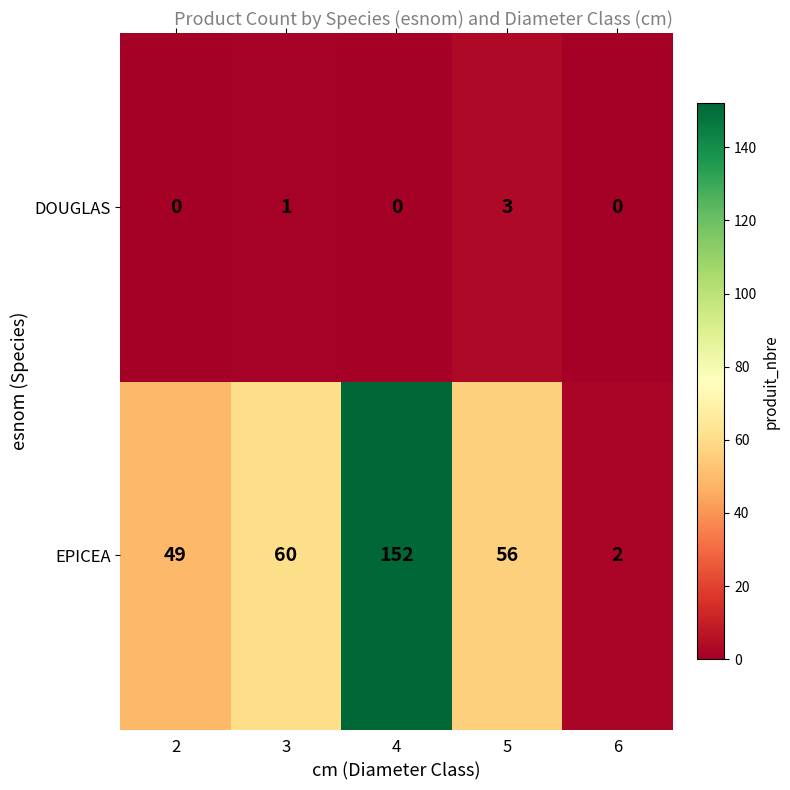

Rank the series at 3 from highest to lowest value.

EPICEA, DOUGLAS